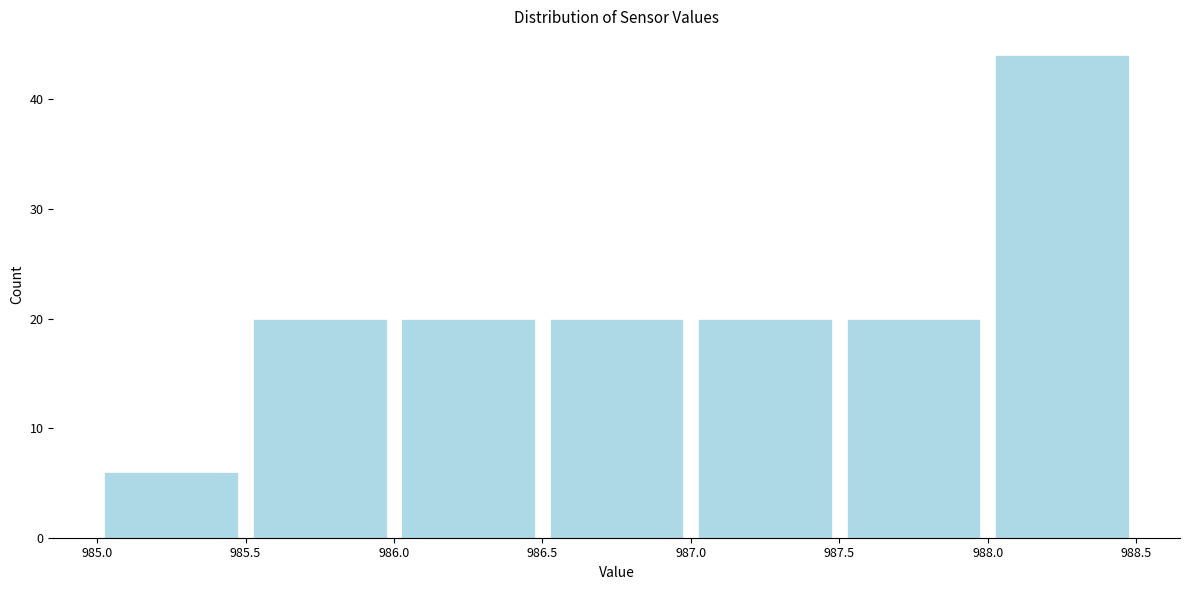

How tall is the bar that spans 986.5 to 987.0 on the x-axis? The values are not printed on the chart, so give them approximately, as read against the axis.

20